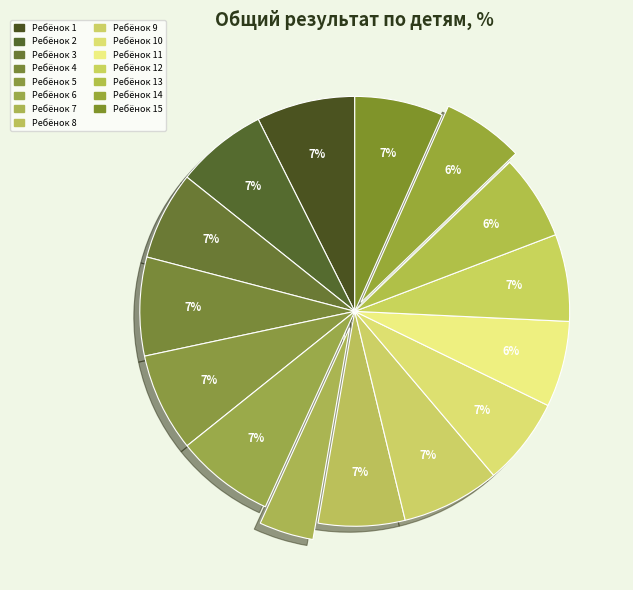

True or false: 9 accounts for 7% of the total.

True